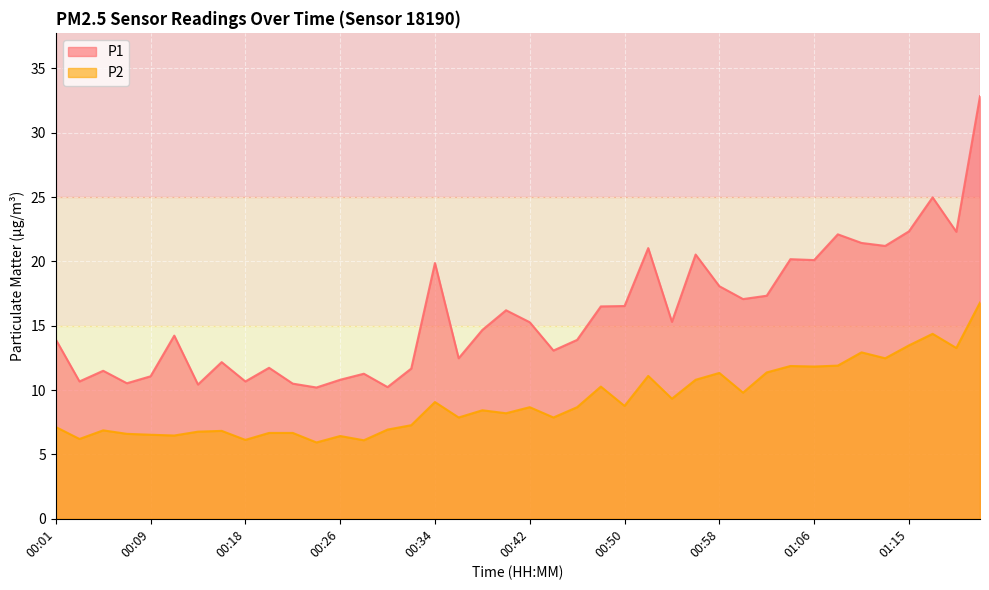

What are all the series names shown in the legend?

P1, P2